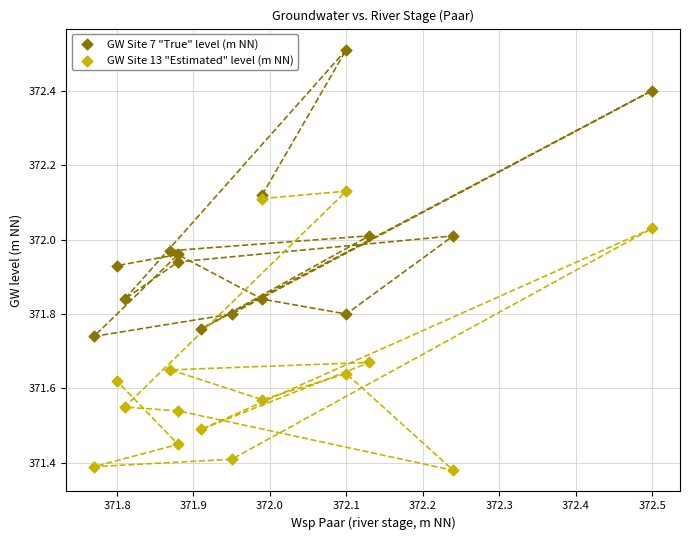

Which series has the largest Y range (max minus min)?

GW Site 7 "True" level (m NN)